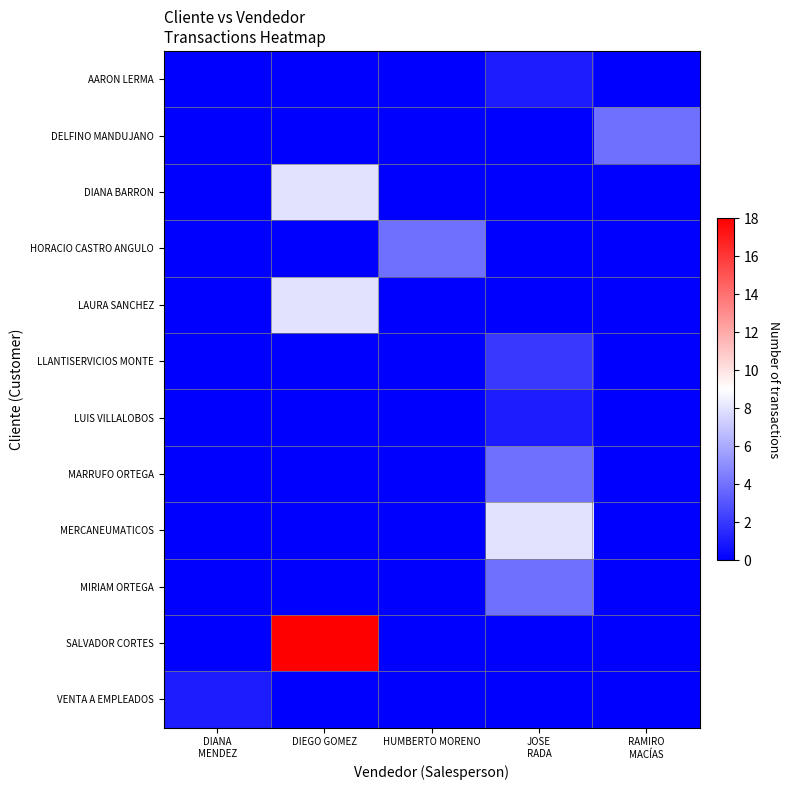

At JOSE RADA, list the series in order from largest to smallest.

MERCANEUMATICOS, MARRUFO ORTEGA, MIRIAM ORTEGA, LLANTISERVICIOS MONTE, AARON LERMA, LUIS VILLALOBOS, DELFINO MANDUJANO, DIANA BARRON, HORACIO CASTRO ANGULO, LAURA SANCHEZ, SALVADOR CORTES, VENTA A EMPLEADOS